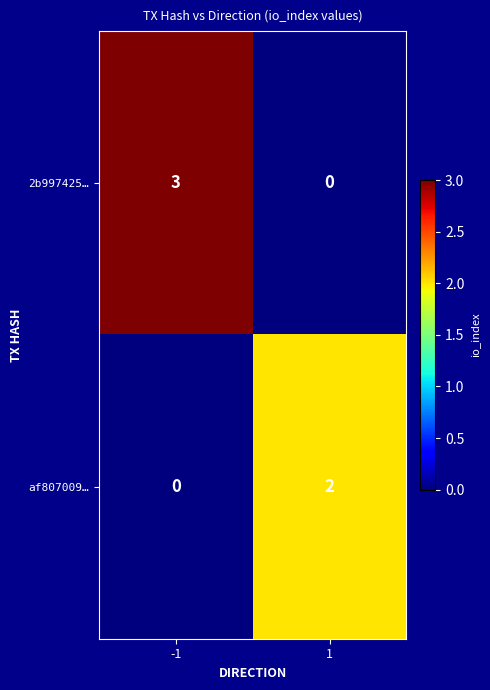

Reading left to right, list all the values displayed in this chart.

2b997425…: -1=3	1=0
af807009…: -1=0	1=2